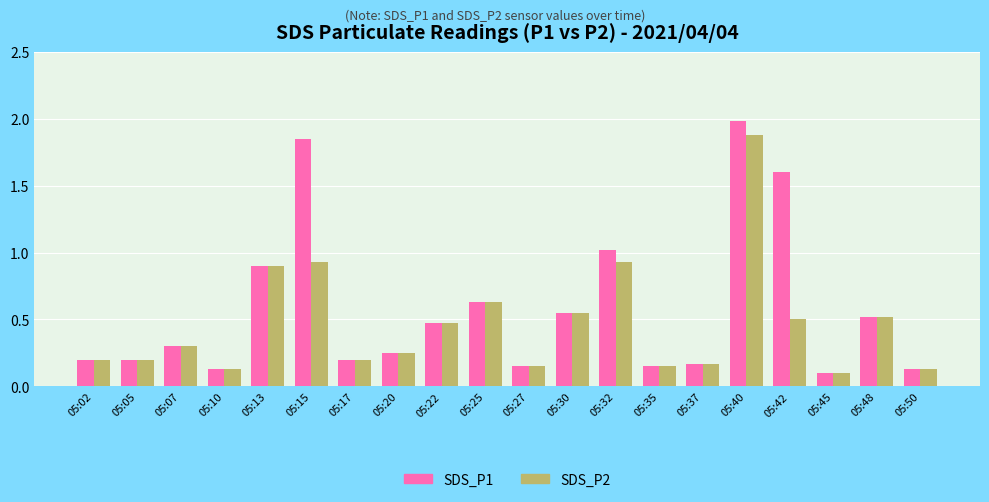

What is the difference between the second highest and second lowest values in the SDS_P1 series?

1.7